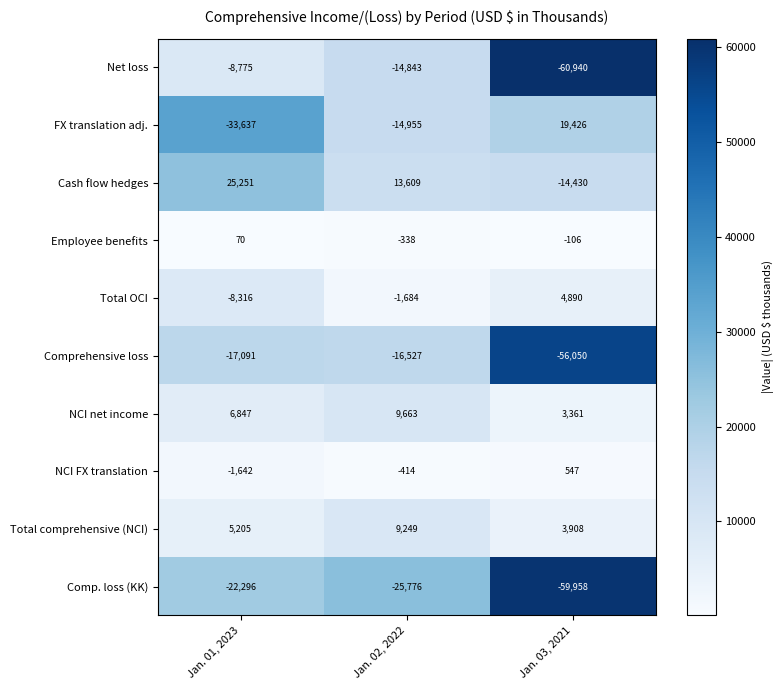

What is the average value of the Employee benefits series?

-125